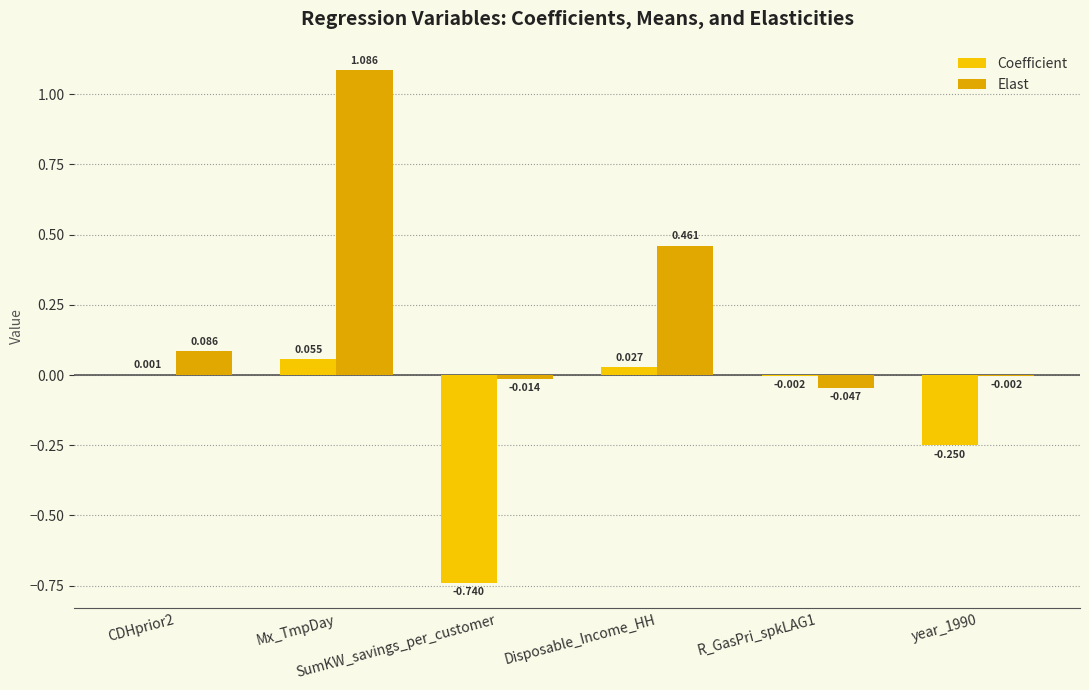

What are all the series names shown in the legend?

Coefficient, Elast